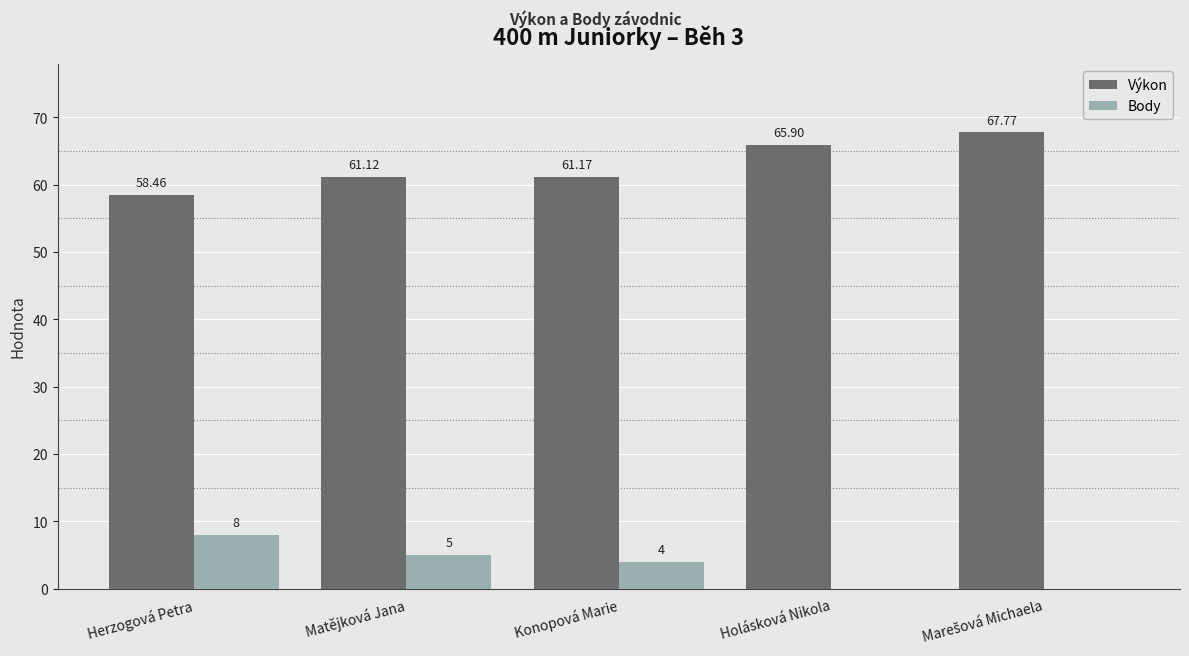

Which series changed the most between Herzogová Petra and Konopová Marie?

Body